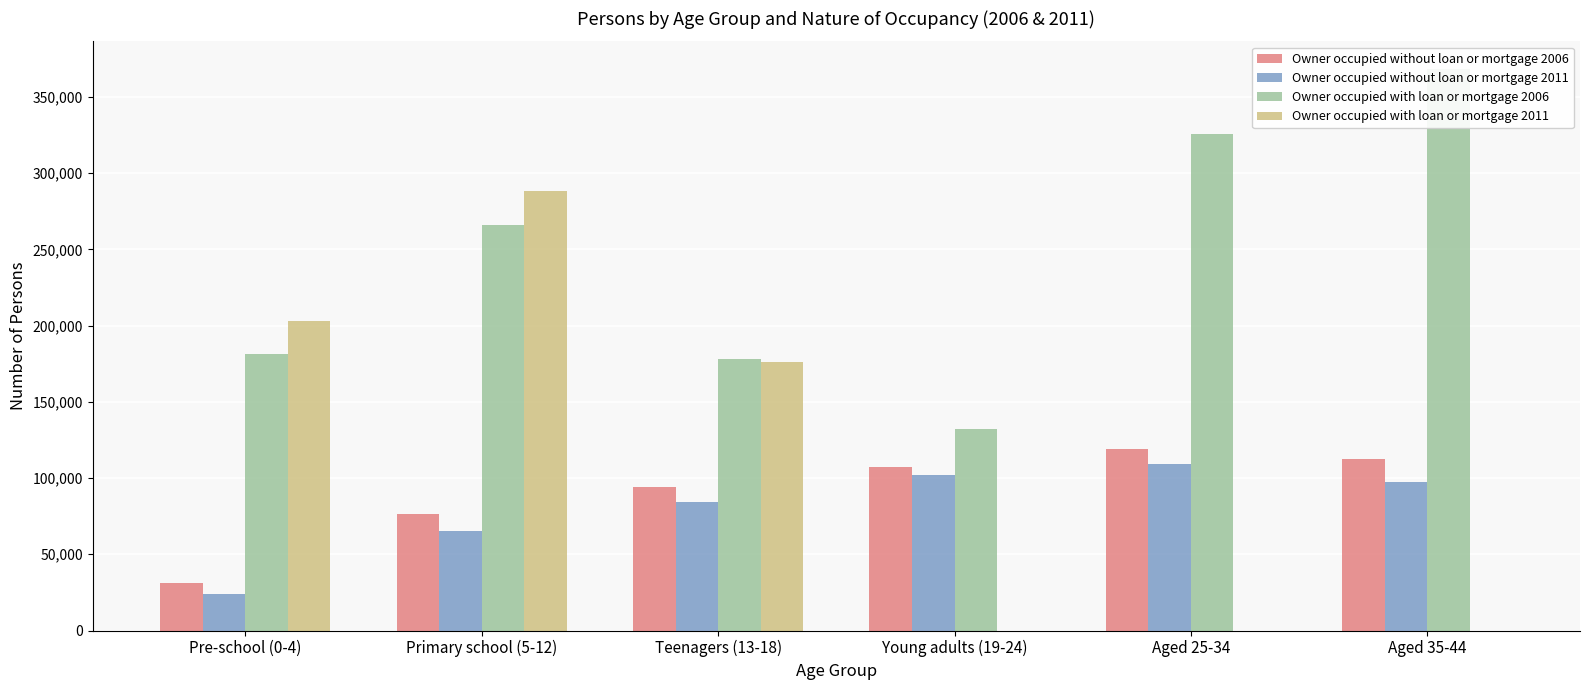

What is the maximum value shown in the chart?

368087